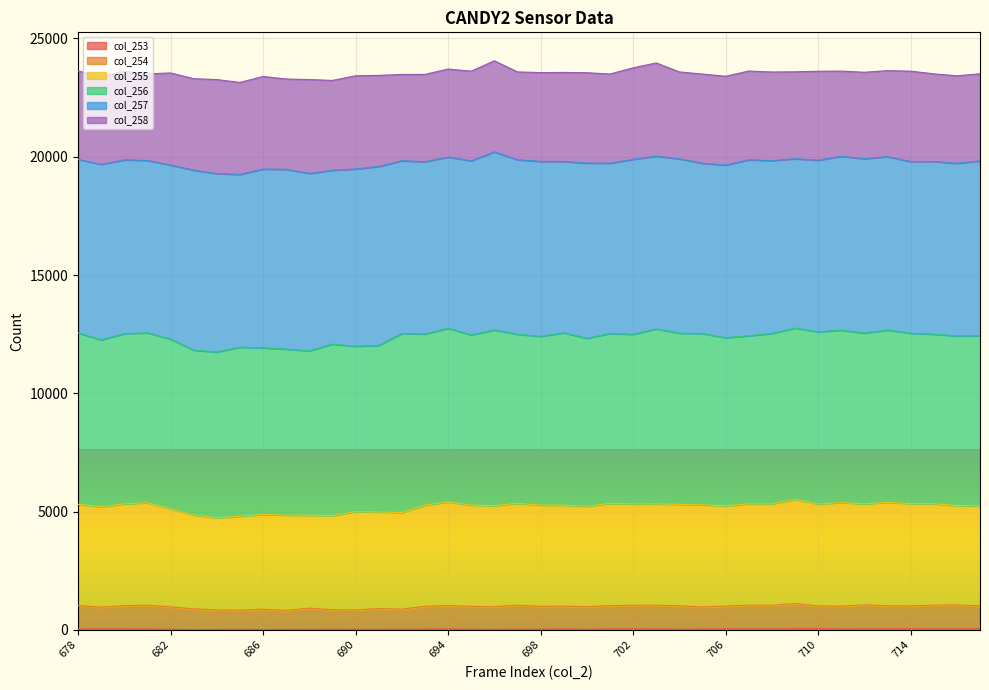

True or false: col_254 and col_255 intersect in this chart.

False